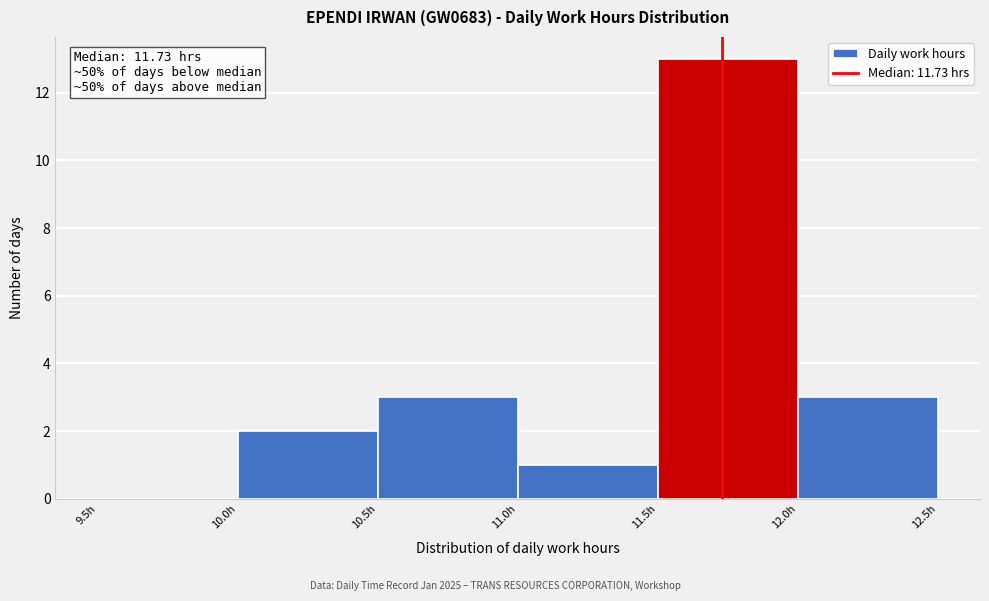

Over which range of the x-axis is the bar tallest?

11.5 to 12.0